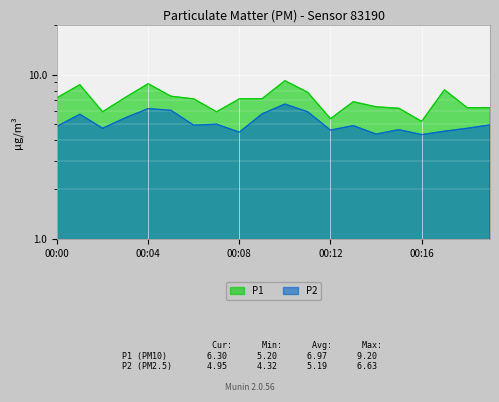

What value does the P2 series have at 00:10?

6.6